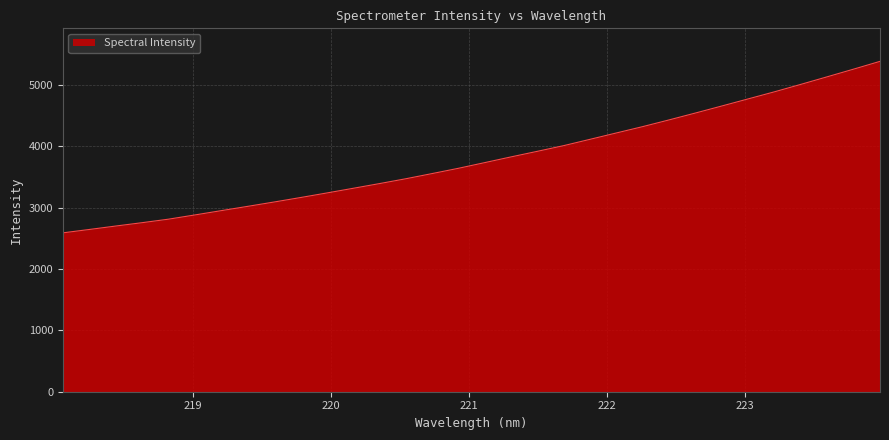

What is the average value?

3792.7